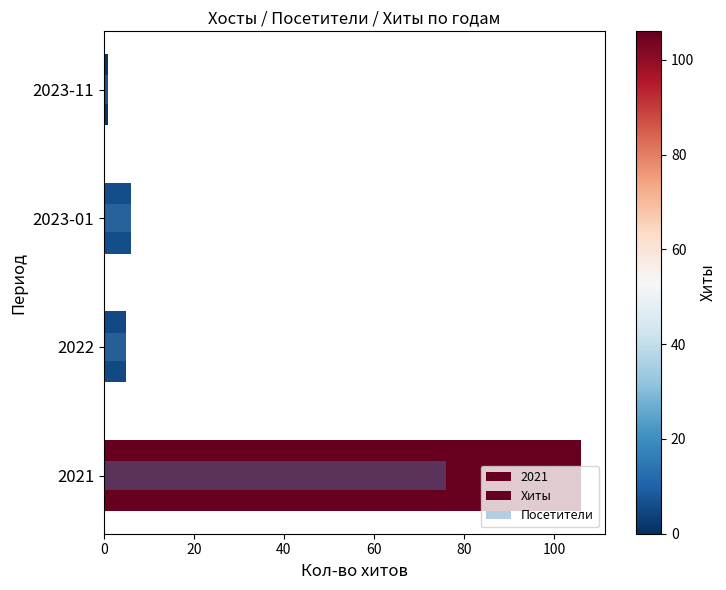

What is the lowest value of the Посетители series?

1